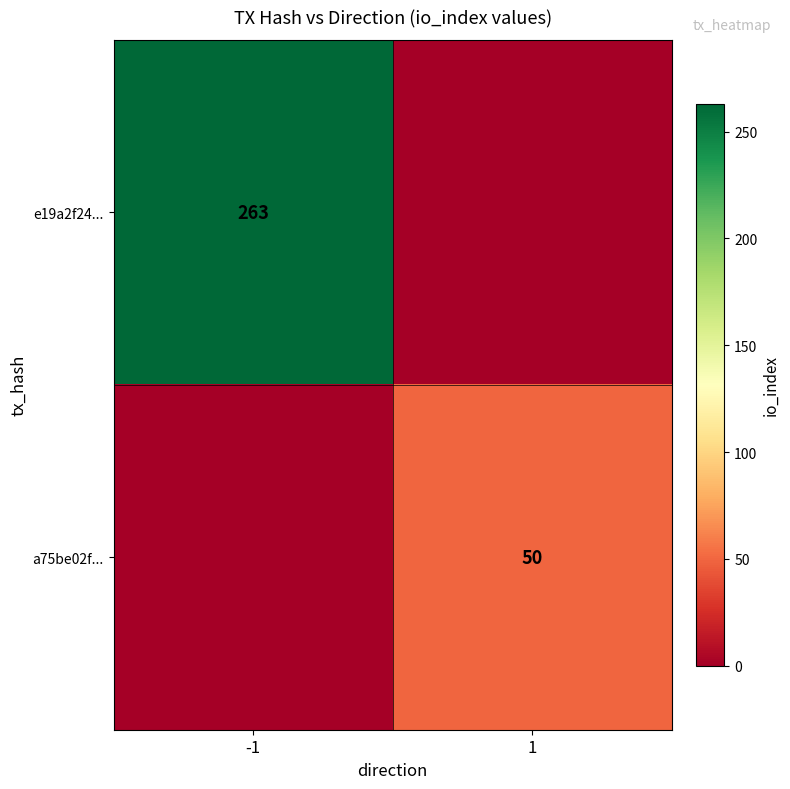

Is it true that a75be02f... equals 25 at 1?

False